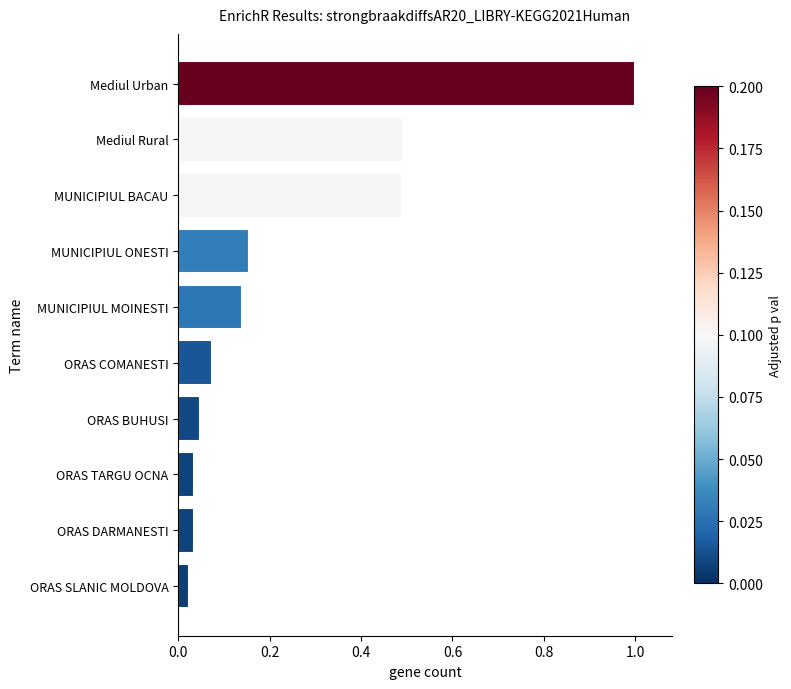

What is the greatest value displayed?

1.0